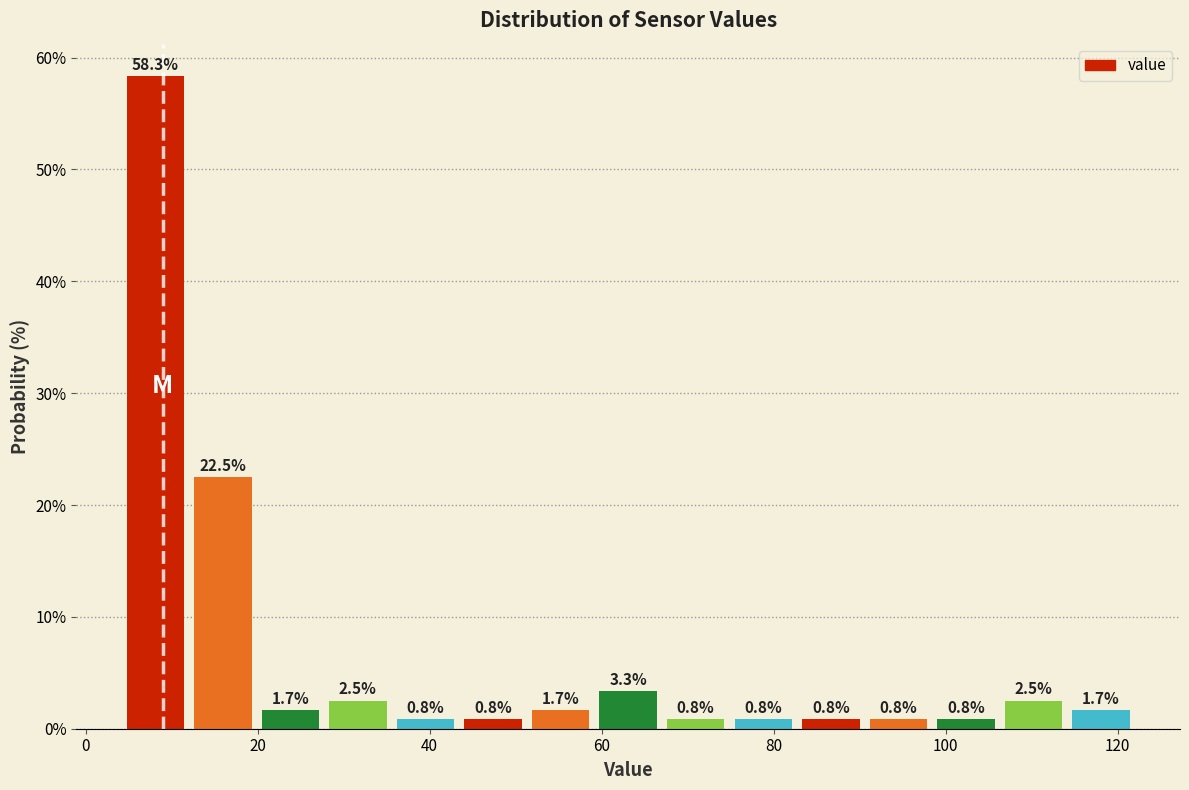

Read against the x-axis, roughly where is the centre of the tallest bar?

8